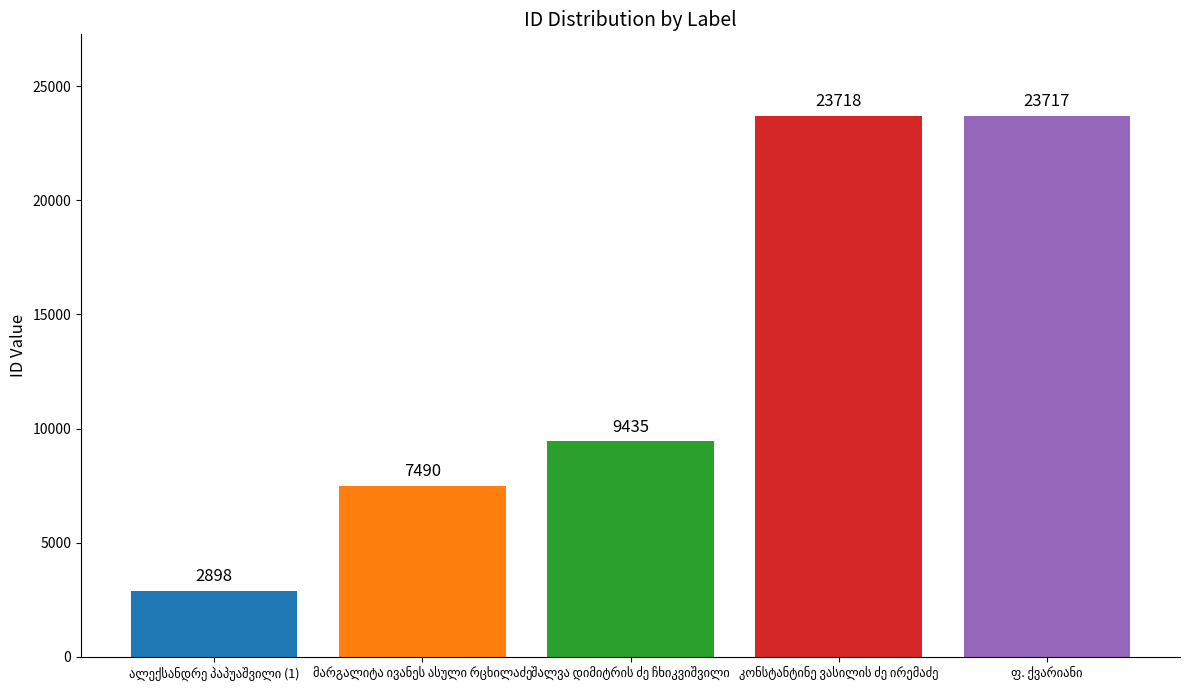

What is the difference between the second highest and second lowest values?

16227